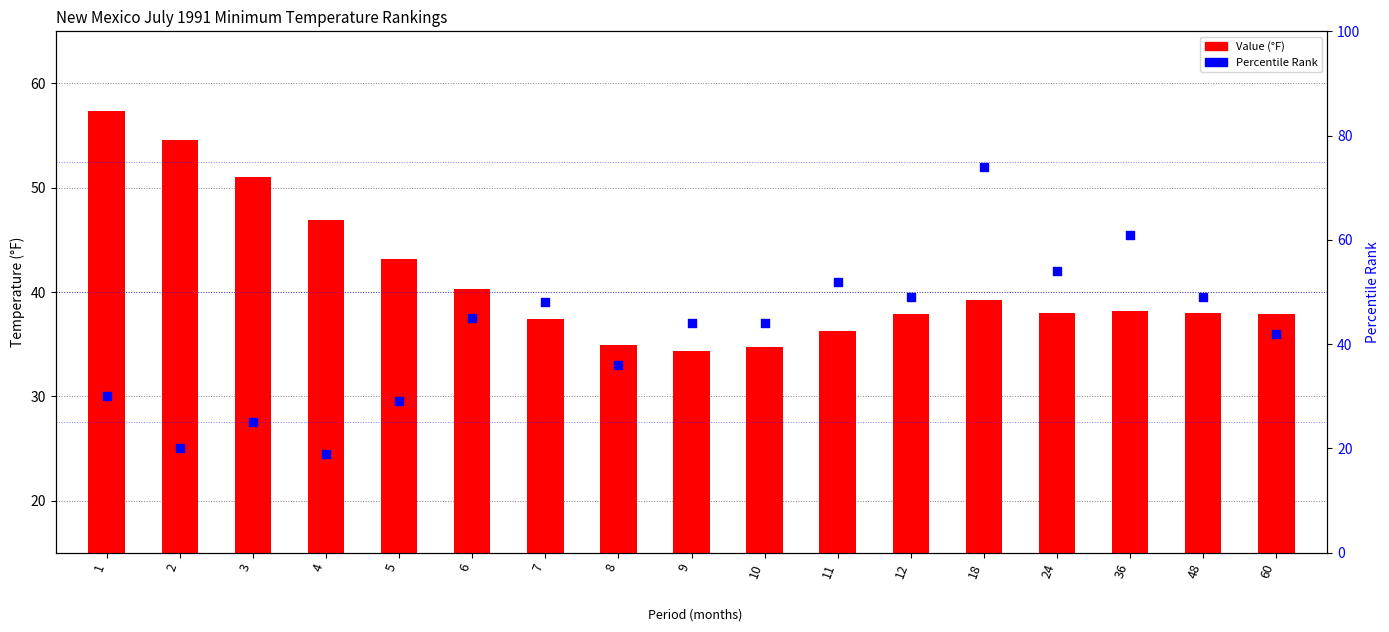

Which series reaches the maximum Y coordinate?

Percentile Rank